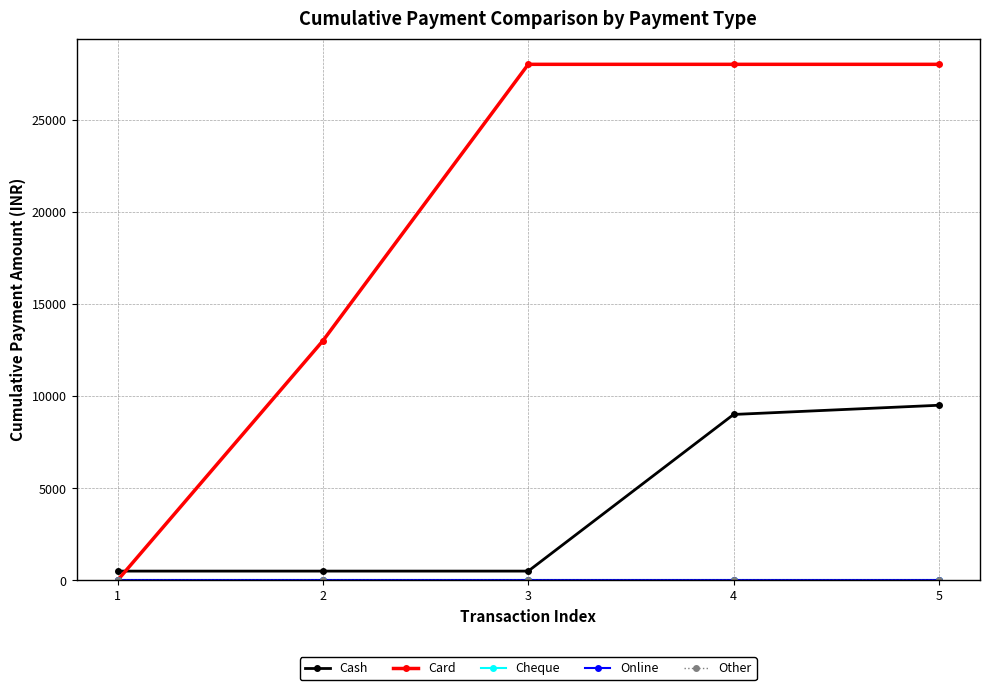

At which label does Cash reach its minimum?

1